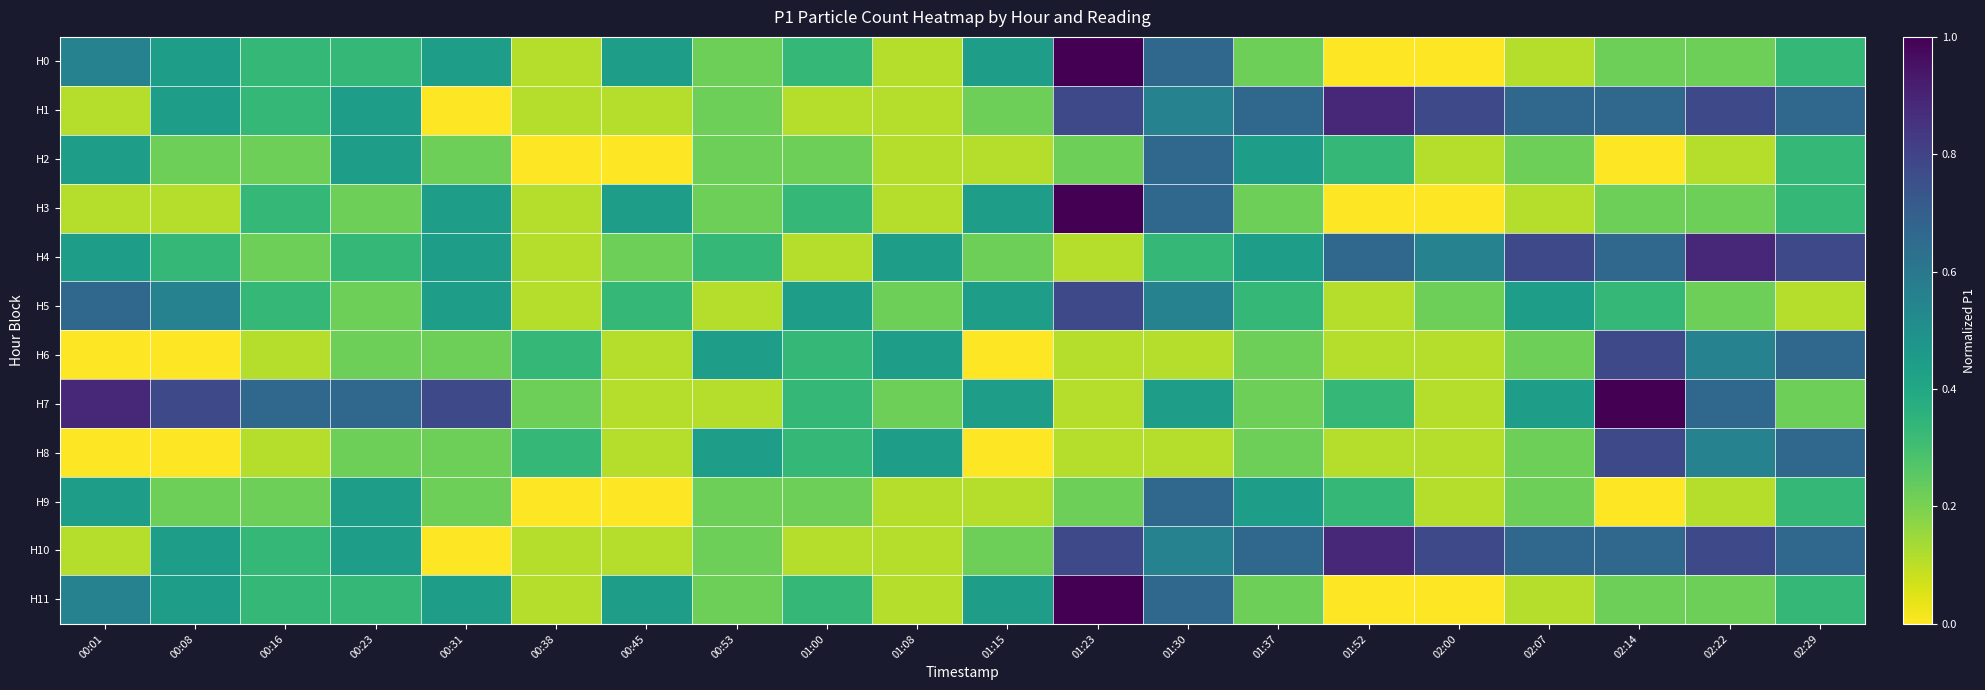

Reading left to right, list all the values displayed in this chart.

H0: 00:01=0.6	00:08=0.4	00:16=0.3	00:23=0.3	00:31=0.4	00:38=0.1	00:45=0.4	00:53=0.2	01:00=0.3	01:08=0.1	01:15=0.4	01:23=1.0	01:30=0.7	01:37=0.2	01:52=0.0	02:00=0.0	02:07=0.1	02:14=0.2	02:22=0.2	02:29=0.3
H1: 00:01=0.1	00:08=0.4	00:16=0.3	00:23=0.4	00:31=0.0	00:38=0.1	00:45=0.1	00:53=0.2	01:00=0.1	01:08=0.1	01:15=0.2	01:23=0.8	01:30=0.6	01:37=0.7	01:52=0.9	02:00=0.8	02:07=0.7	02:14=0.7	02:22=0.8	02:29=0.7
H2: 00:01=0.4	00:08=0.2	00:16=0.2	00:23=0.4	00:31=0.2	00:38=0.0	00:45=0.0	00:53=0.2	01:00=0.2	01:08=0.1	01:15=0.1	01:23=0.2	01:30=0.7	01:37=0.4	01:52=0.3	02:00=0.1	02:07=0.2	02:14=0.0	02:22=0.1	02:29=0.3
H3: 00:01=0.1	00:08=0.1	00:16=0.3	00:23=0.2	00:31=0.4	00:38=0.1	00:45=0.4	00:53=0.2	01:00=0.3	01:08=0.1	01:15=0.4	01:23=1.0	01:30=0.7	01:37=0.2	01:52=0.0	02:00=0.0	02:07=0.1	02:14=0.2	02:22=0.2	02:29=0.3
H4: 00:01=0.4	00:08=0.3	00:16=0.2	00:23=0.3	00:31=0.4	00:38=0.1	00:45=0.2	00:53=0.3	01:00=0.1	01:08=0.4	01:15=0.2	01:23=0.1	01:30=0.3	01:37=0.4	01:52=0.7	02:00=0.6	02:07=0.8	02:14=0.7	02:22=0.9	02:29=0.8
H5: 00:01=0.7	00:08=0.6	00:16=0.3	00:23=0.2	00:31=0.4	00:38=0.1	00:45=0.3	00:53=0.1	01:00=0.4	01:08=0.2	01:15=0.4	01:23=0.8	01:30=0.6	01:37=0.3	01:52=0.1	02:00=0.2	02:07=0.4	02:14=0.3	02:22=0.2	02:29=0.1
H6: 00:01=0.0	00:08=0.0	00:16=0.1	00:23=0.2	00:31=0.2	00:38=0.3	00:45=0.1	00:53=0.4	01:00=0.3	01:08=0.4	01:15=0.0	01:23=0.1	01:30=0.1	01:37=0.2	01:52=0.1	02:00=0.1	02:07=0.2	02:14=0.8	02:22=0.6	02:29=0.7
H7: 00:01=0.9	00:08=0.8	00:16=0.7	00:23=0.7	00:31=0.8	00:38=0.2	00:45=0.1	00:53=0.1	01:00=0.3	01:08=0.2	01:15=0.4	01:23=0.1	01:30=0.4	01:37=0.2	01:52=0.3	02:00=0.1	02:07=0.4	02:14=1.0	02:22=0.7	02:29=0.2
H8: 00:01=0.0	00:08=0.0	00:16=0.1	00:23=0.2	00:31=0.2	00:38=0.3	00:45=0.1	00:53=0.4	01:00=0.3	01:08=0.4	01:15=0.0	01:23=0.1	01:30=0.1	01:37=0.2	01:52=0.1	02:00=0.1	02:07=0.2	02:14=0.8	02:22=0.6	02:29=0.7
H9: 00:01=0.4	00:08=0.2	00:16=0.2	00:23=0.4	00:31=0.2	00:38=0.0	00:45=0.0	00:53=0.2	01:00=0.2	01:08=0.1	01:15=0.1	01:23=0.2	01:30=0.7	01:37=0.4	01:52=0.3	02:00=0.1	02:07=0.2	02:14=0.0	02:22=0.1	02:29=0.3
H10: 00:01=0.1	00:08=0.4	00:16=0.3	00:23=0.4	00:31=0.0	00:38=0.1	00:45=0.1	00:53=0.2	01:00=0.1	01:08=0.1	01:15=0.2	01:23=0.8	01:30=0.6	01:37=0.7	01:52=0.9	02:00=0.8	02:07=0.7	02:14=0.7	02:22=0.8	02:29=0.7
H11: 00:01=0.6	00:08=0.4	00:16=0.3	00:23=0.3	00:31=0.4	00:38=0.1	00:45=0.4	00:53=0.2	01:00=0.3	01:08=0.1	01:15=0.4	01:23=1.0	01:30=0.7	01:37=0.2	01:52=0.0	02:00=0.0	02:07=0.1	02:14=0.2	02:22=0.2	02:29=0.3